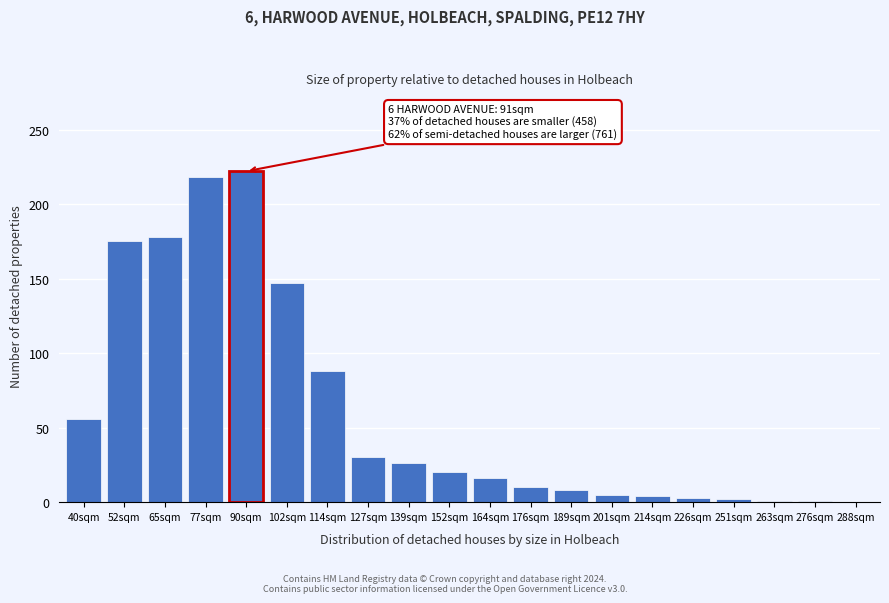

Is it true that the value at 90sqm is 222?

True